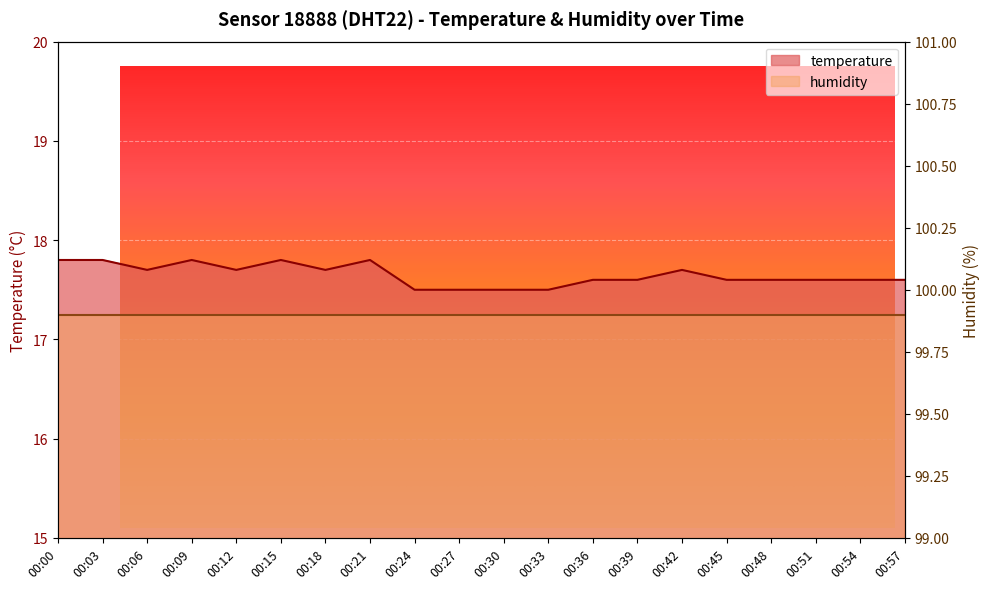

True or false: the data has more than 1 interior local peaks.

True